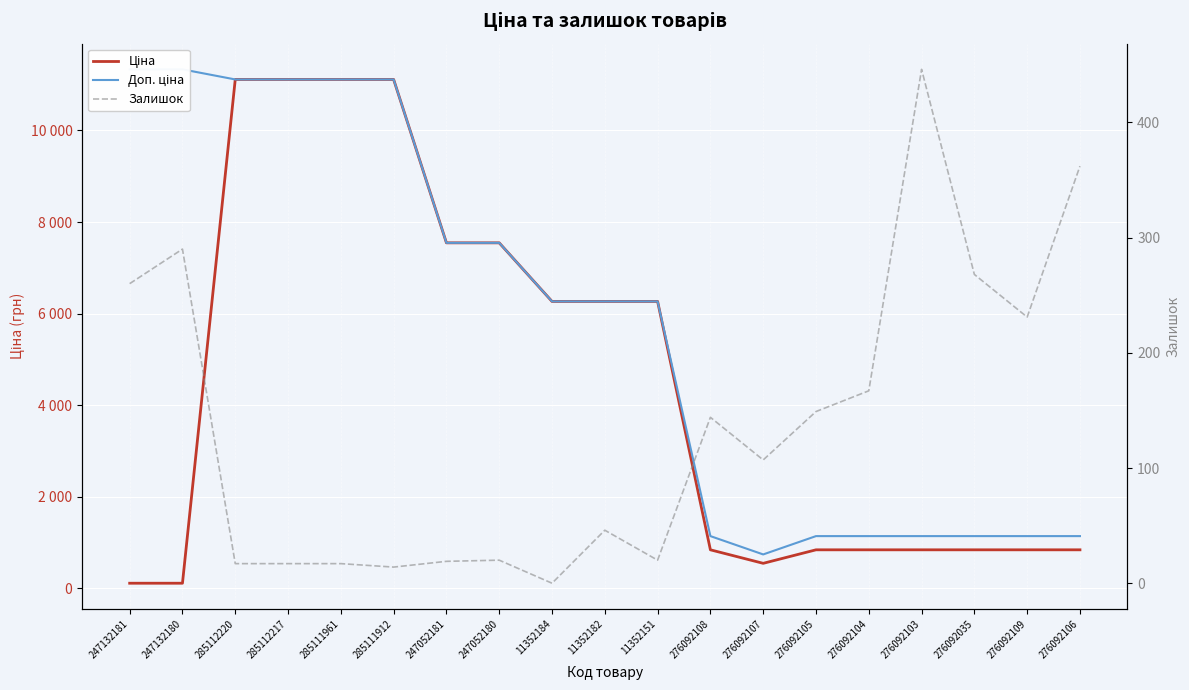

How many data points does each series have?

19